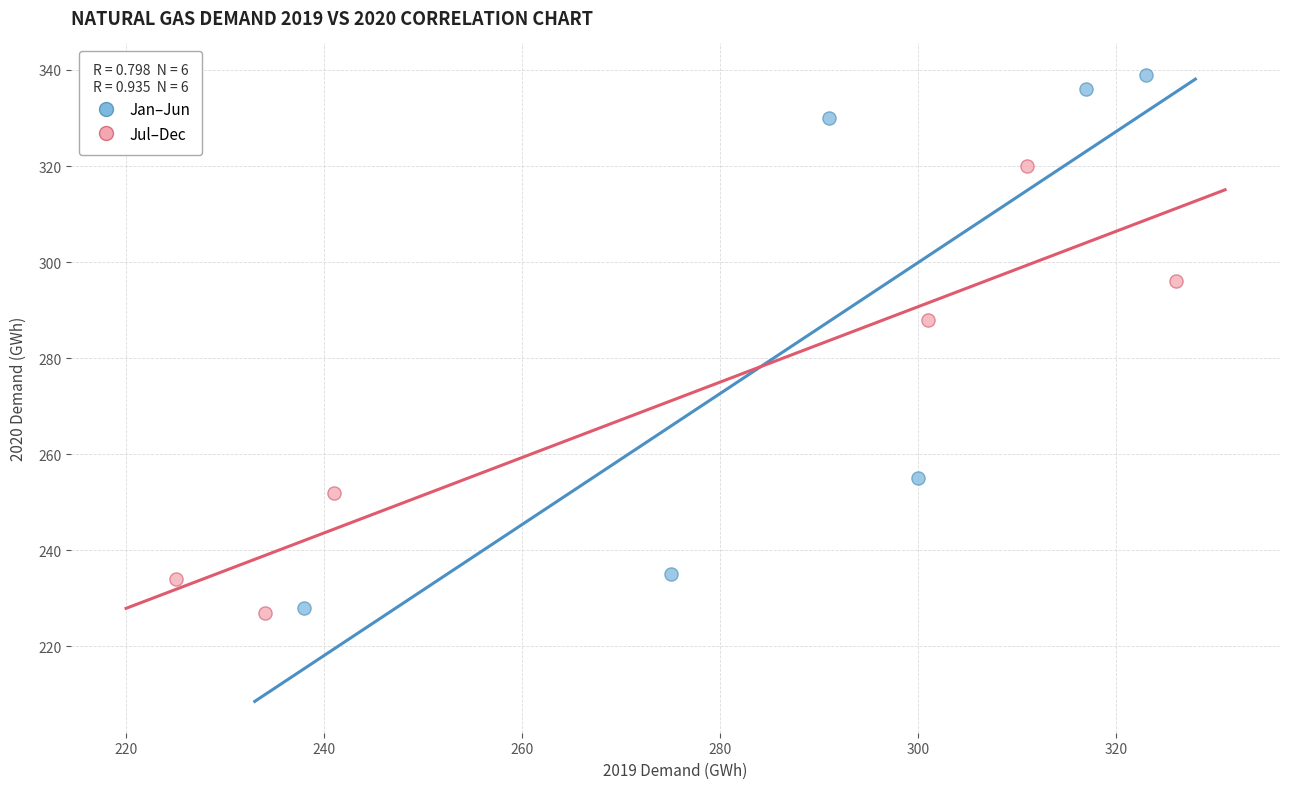

What are all the series names shown in the legend?

Jan–Jun, Jul–Dec